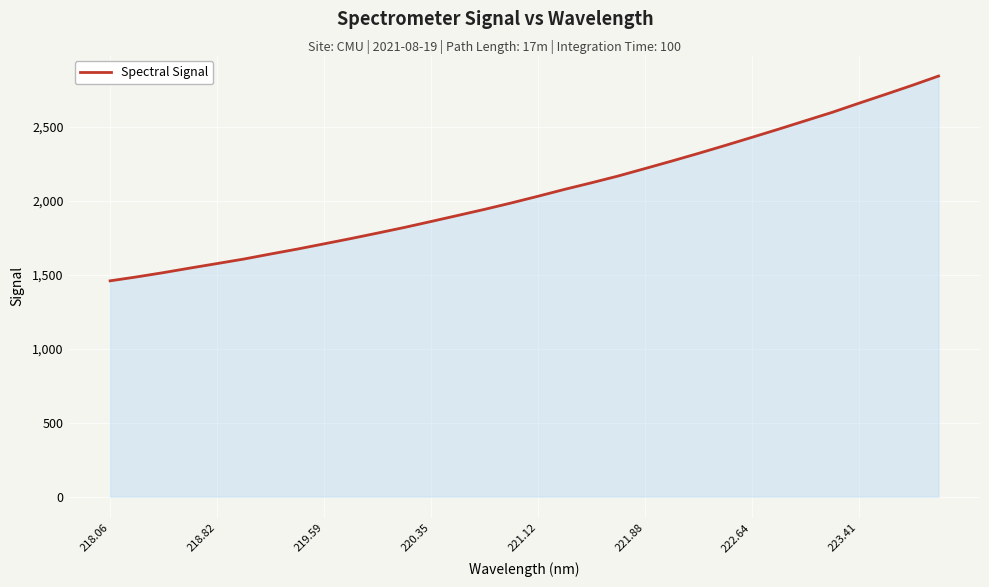

Does the chart display data point markers on the line(s)?

No